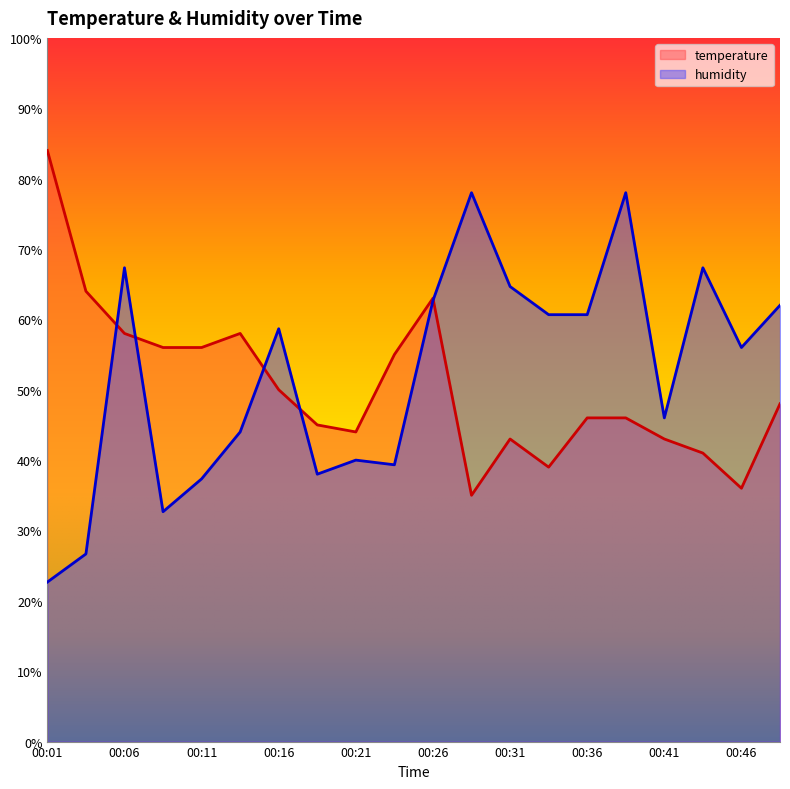

What is the difference between the maximum and minimum values in the humidity series?

55.3